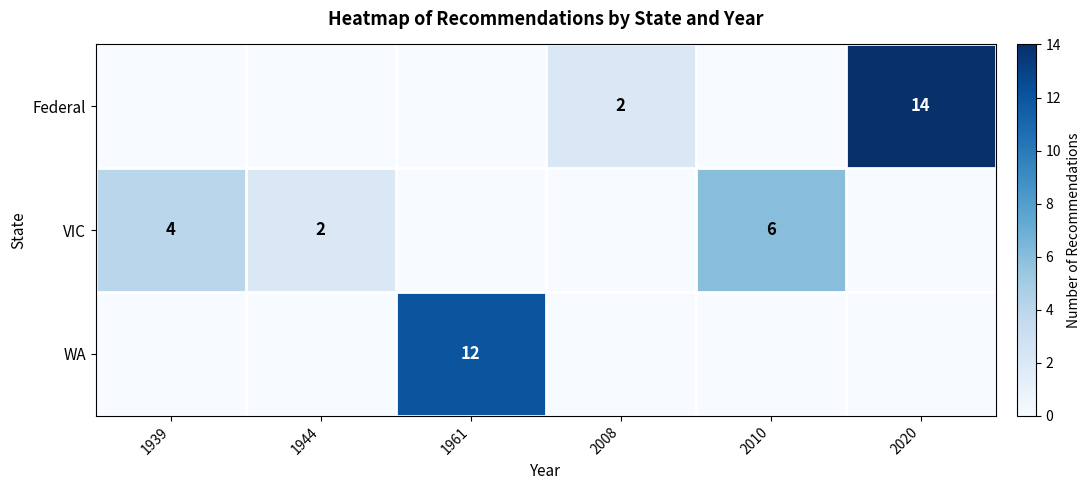

Is it true that Federal equals 4 at 2020?

False